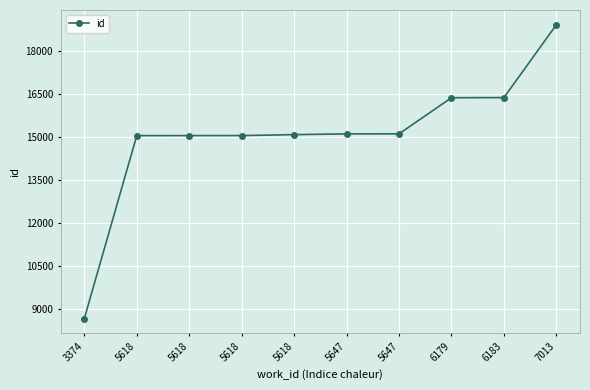

How many data points are less than 15094?

5